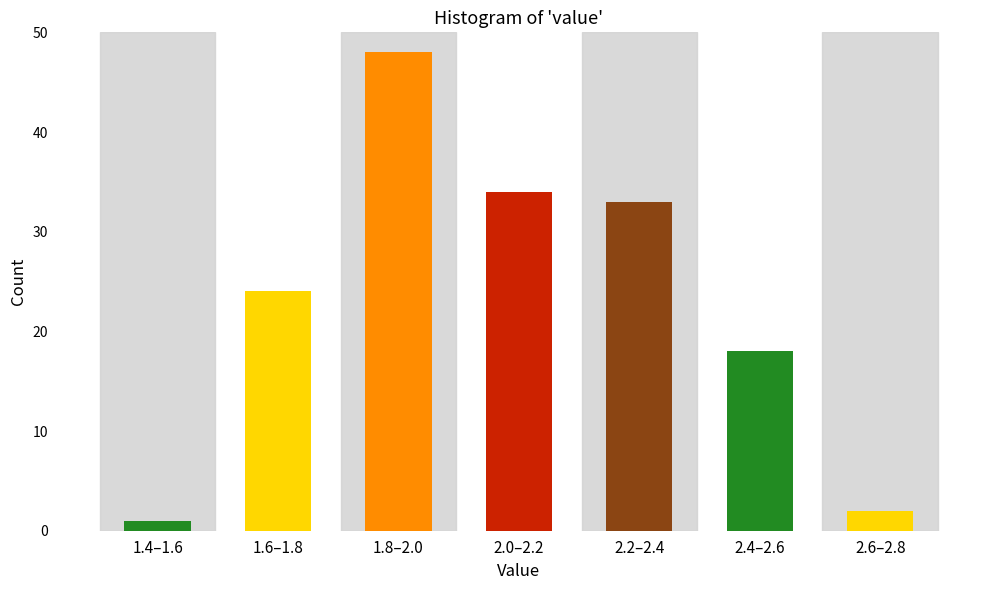

Reading right to left, list all the values displayed in this chart.

2	18	33	34	48	24	1